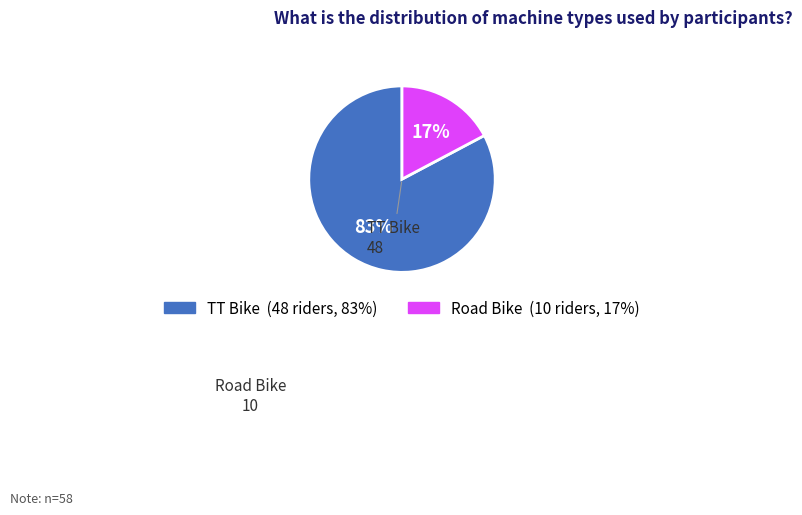

True or false: TT Bike accounts for 83% of the total.

True